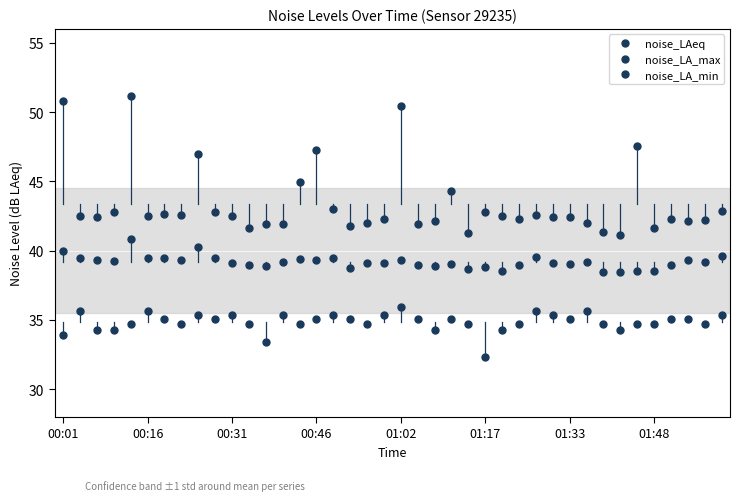

True or false: noise_LA_max and noise_LA_min cross at least once.

False